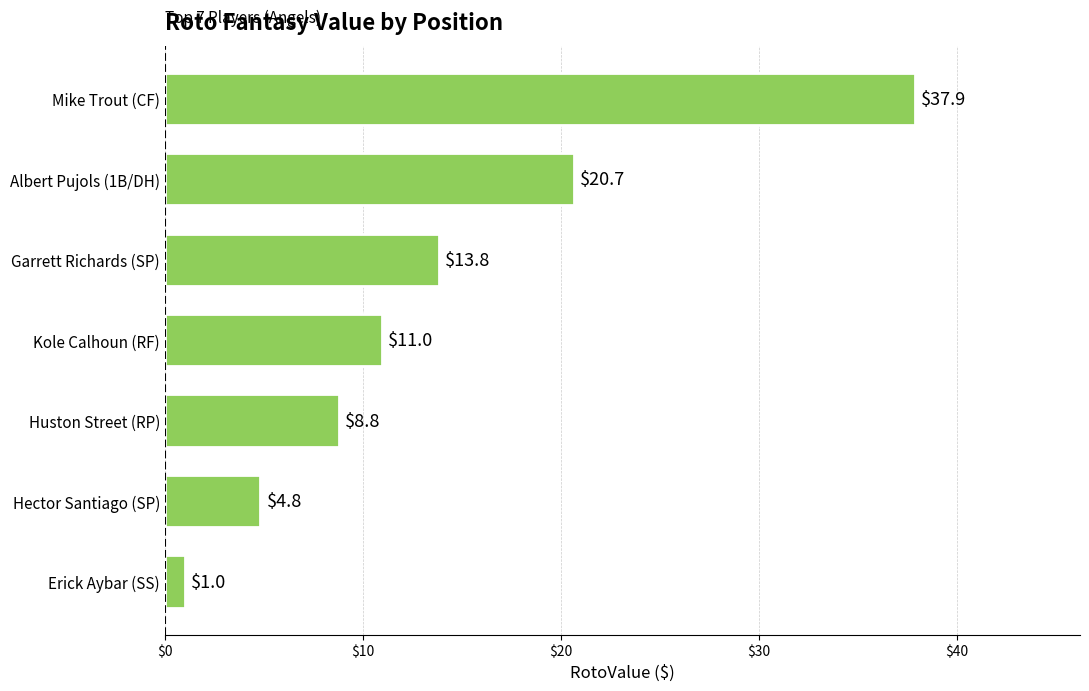

How many bars are there in total?

7